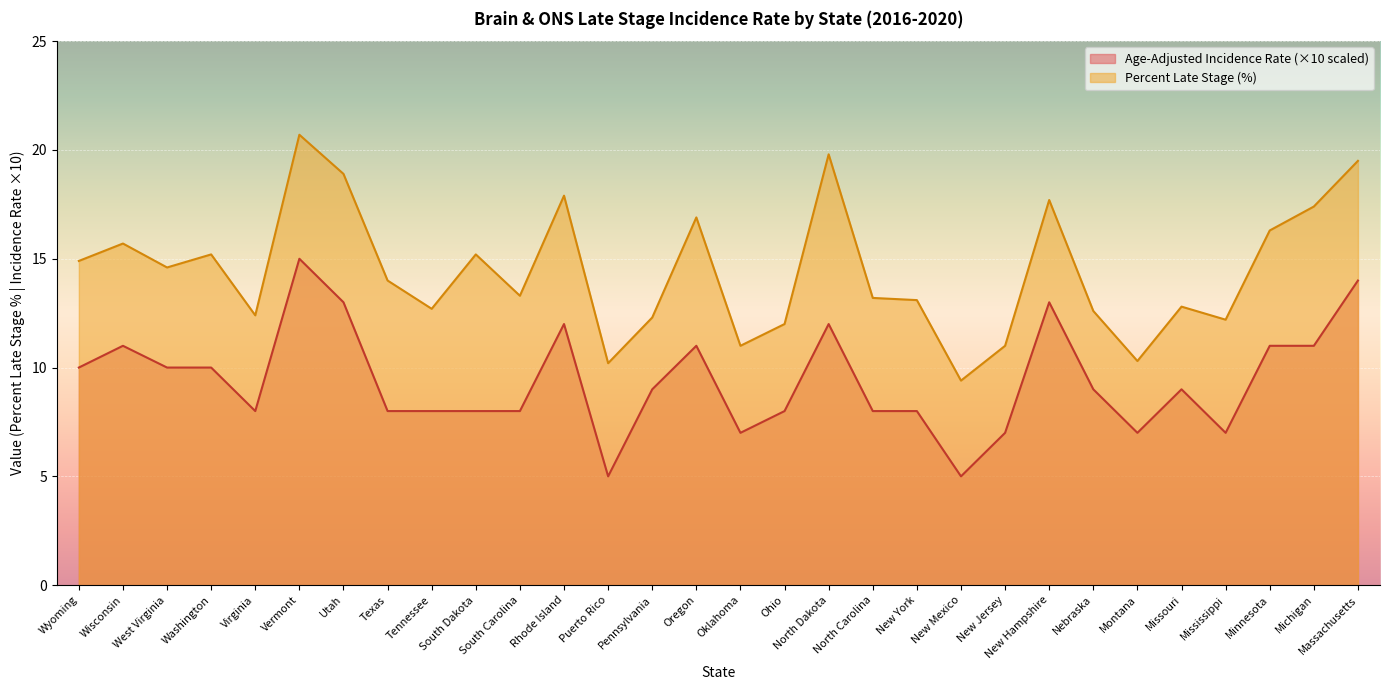

How many lines are shown in the chart?

2